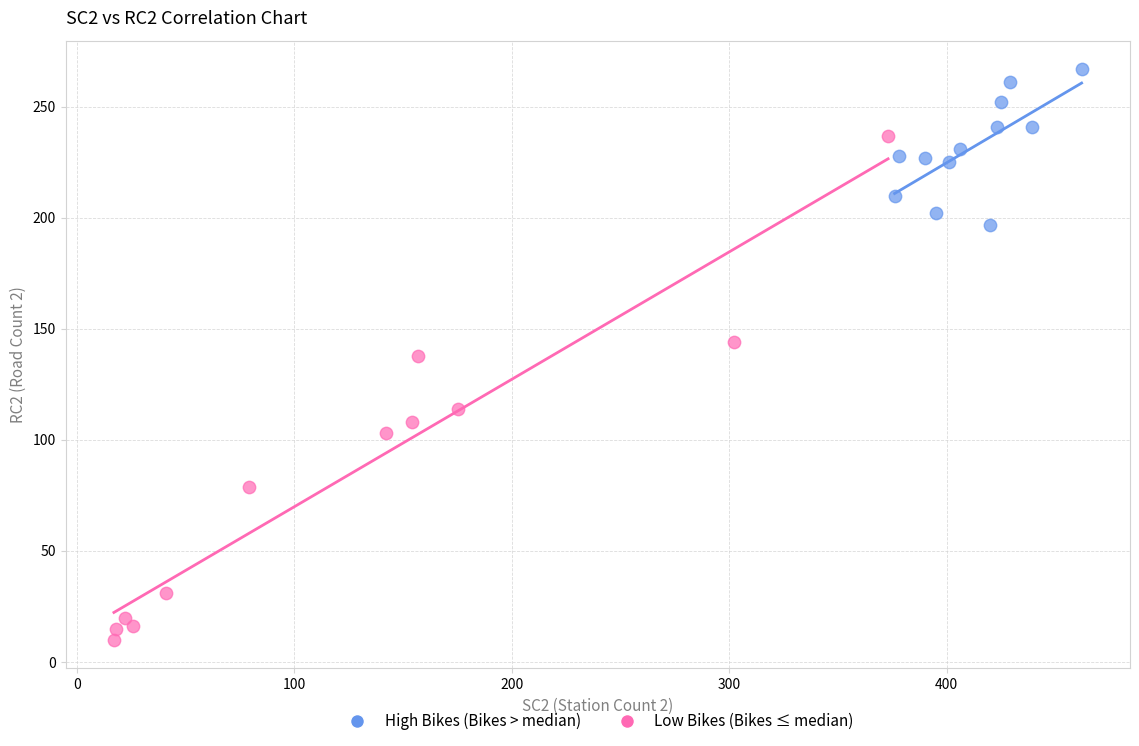

Which series has the largest Y range (max minus min)?

Low Bikes (Bikes ≤ median)